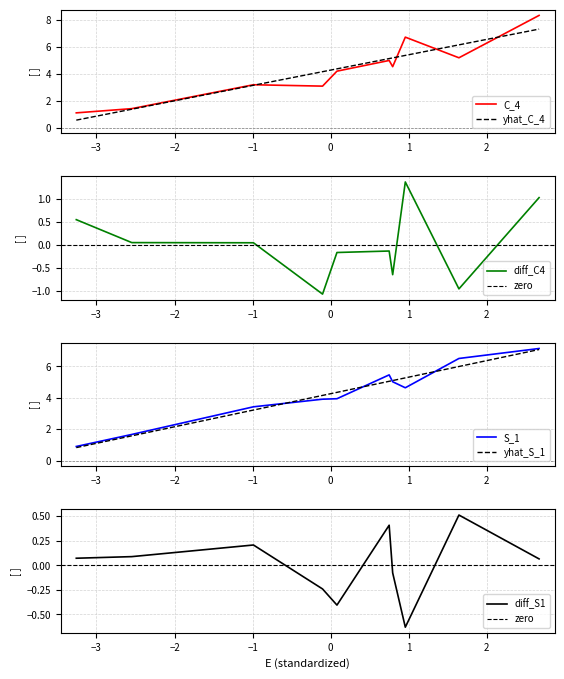

Which series has the widest spread of values?

C_4